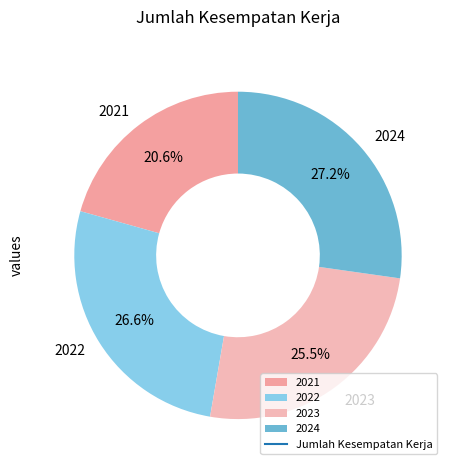

What percentage is NOT represented by 2021?

79.4%